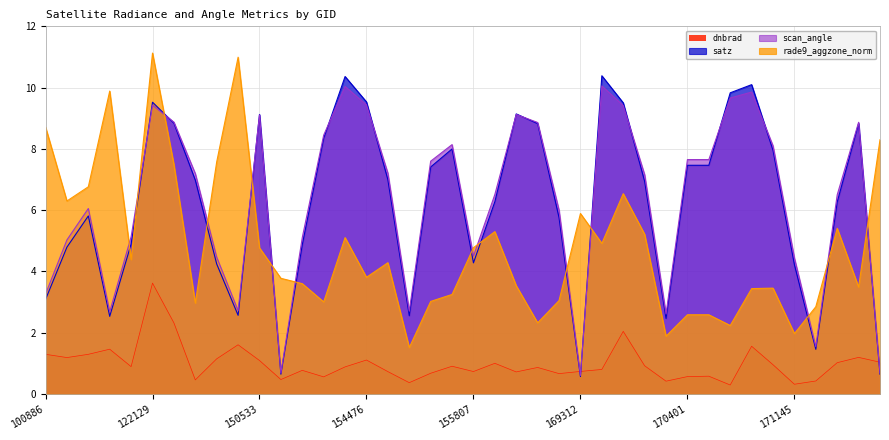

Reading left to right, transcribe all the data shown in this chart.

dnbrad: 100886=1.3	107613=1.2	110078=1.3	114757=1.5	121771=0.9	122129=3.6	132259=2.3	139421=0.5	143698=1.1	149007=1.6	150533=1.1	151094=0.5	154075=0.8	154271=0.6	154463=0.9	154476=1.1	154675=0.7	154877=0.4	155242=0.7	155626=0.9	155807=0.7	156166=1.0	156351=0.7	156542=0.9	156725=0.7	169312=0.7	169852=0.8	169865=2.0	170044=0.9	170219=0.4	170401=0.6	170584=0.6	170769=0.3	170780=1.6	170961=1.0	171145=0.3	171326=0.4	174474=1.0	174871=1.2	175252=1.0
satz: 100886=3.1	107613=4.8	110078=5.8	114757=2.5	121771=4.9	122129=9.5	132259=8.8	139421=7.0	143698=4.2	149007=2.6	150533=9.1	151094=0.6	154075=4.9	154271=8.3	154463=10.4	154476=9.5	154675=7.0	154877=2.6	155242=7.4	155626=8.0	155807=4.3	156166=6.3	156351=9.1	156542=8.8	156725=5.8	169312=0.6	169852=10.4	169865=9.5	170044=6.9	170219=2.5	170401=7.5	170584=7.5	170769=9.8	170780=10.1	170961=8.0	171145=4.2	171326=1.5	174474=6.3	174871=8.8	175252=0.6
scan_angle: 100886=3.3	107613=5.0	110078=6.1	114757=2.7	121771=5.1	122129=9.4	132259=8.9	139421=7.2	143698=4.5	149007=2.7	150533=9.1	151094=0.7	154075=5.1	154271=8.4	154463=10.0	154476=9.4	154675=7.2	154877=2.7	155242=7.6	155626=8.1	155807=4.5	156166=6.5	156351=9.1	156542=8.9	156725=6.0	169312=0.6	169852=10.1	169865=9.4	170044=7.2	170219=2.6	170401=7.7	170584=7.7	170769=9.7	170780=9.9	170961=8.1	171145=4.4	171326=1.5	174474=6.5	174871=8.9	175252=0.7
rade9_aggzone_norm: 100886=8.7	107613=6.3	110078=6.8	114757=9.9	121771=4.4	122129=11.1	132259=7.5	139421=3.0	143698=7.6	149007=11.0	150533=4.8	151094=3.8	154075=3.6	154271=3.0	154463=5.1	154476=3.8	154675=4.3	154877=1.5	155242=3.0	155626=3.2	155807=4.8	156166=5.3	156351=3.5	156542=2.3	156725=3.1	169312=5.9	169852=4.9	169865=6.5	170044=5.2	170219=1.9	170401=2.6	170584=2.6	170769=2.2	170780=3.4	170961=3.5	171145=2.0	171326=2.8	174474=5.4	174871=3.5	175252=8.3